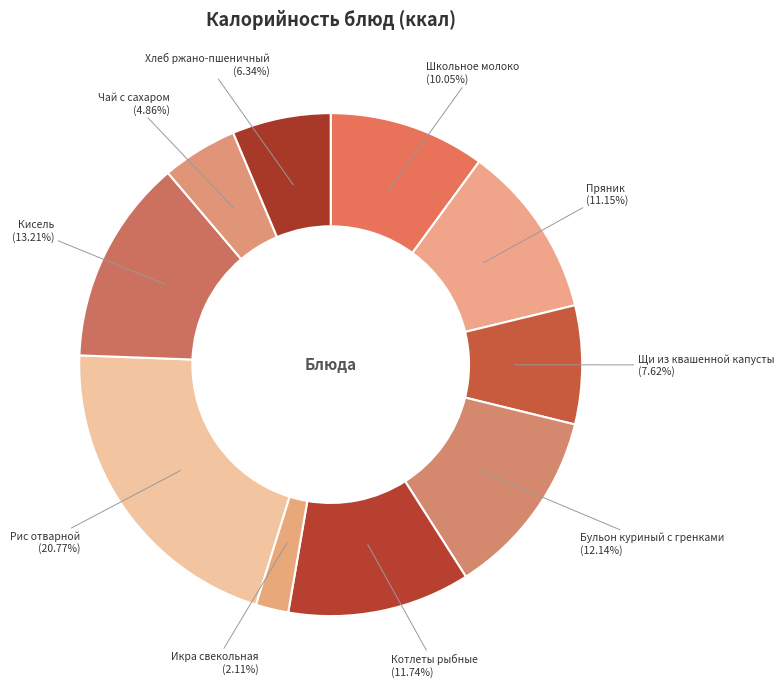

Does any single category account for the majority?

No